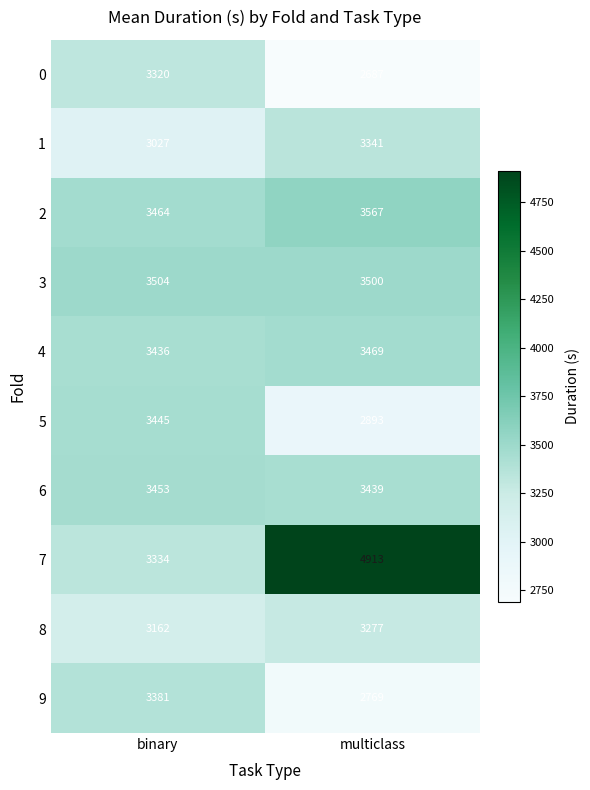

Reading left to right, transcribe all the data shown in this chart.

0: binary=3320	multiclass=2687
1: binary=3027	multiclass=3341
2: binary=3464	multiclass=3567
3: binary=3504	multiclass=3500
4: binary=3436	multiclass=3469
5: binary=3445	multiclass=2893
6: binary=3453	multiclass=3439
7: binary=3334	multiclass=4913
8: binary=3162	multiclass=3277
9: binary=3381	multiclass=2769